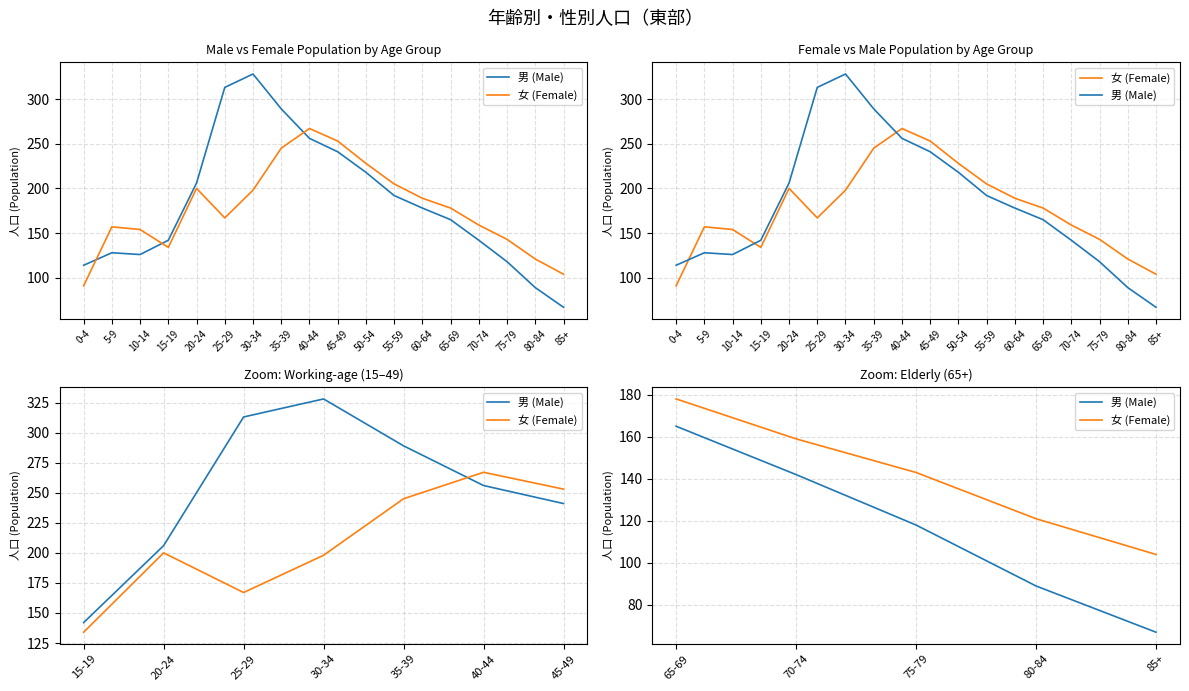

Does the chart display data point markers on the line(s)?

No